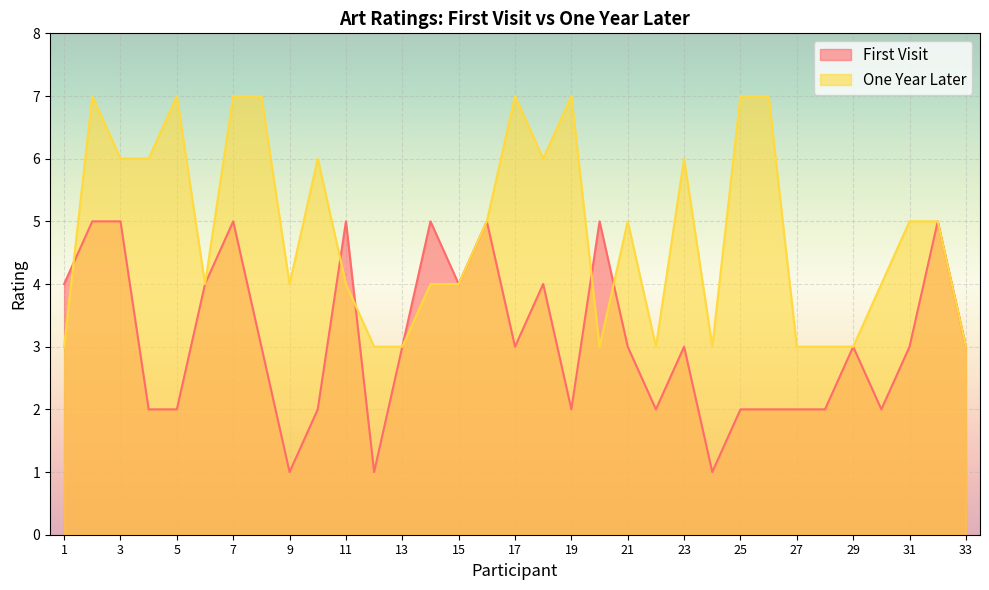

What is the value of the One Year Later point at the 18th from the left?

6